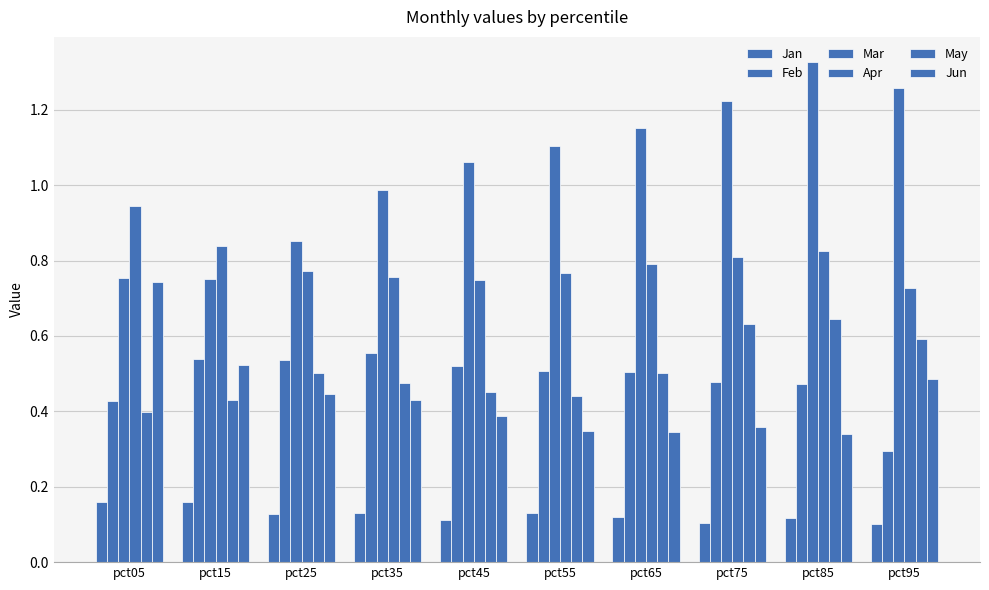

What is the difference between the second highest and second lowest values in the Apr series?

0.1